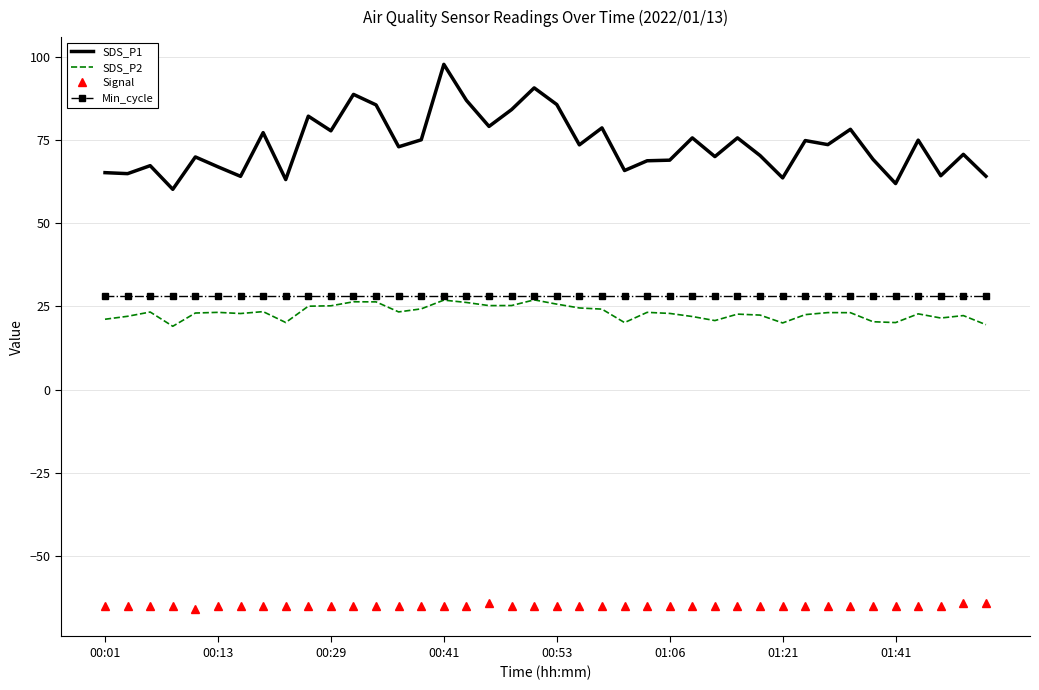

True or false: Min_cycle and Signal intersect in this chart.

False